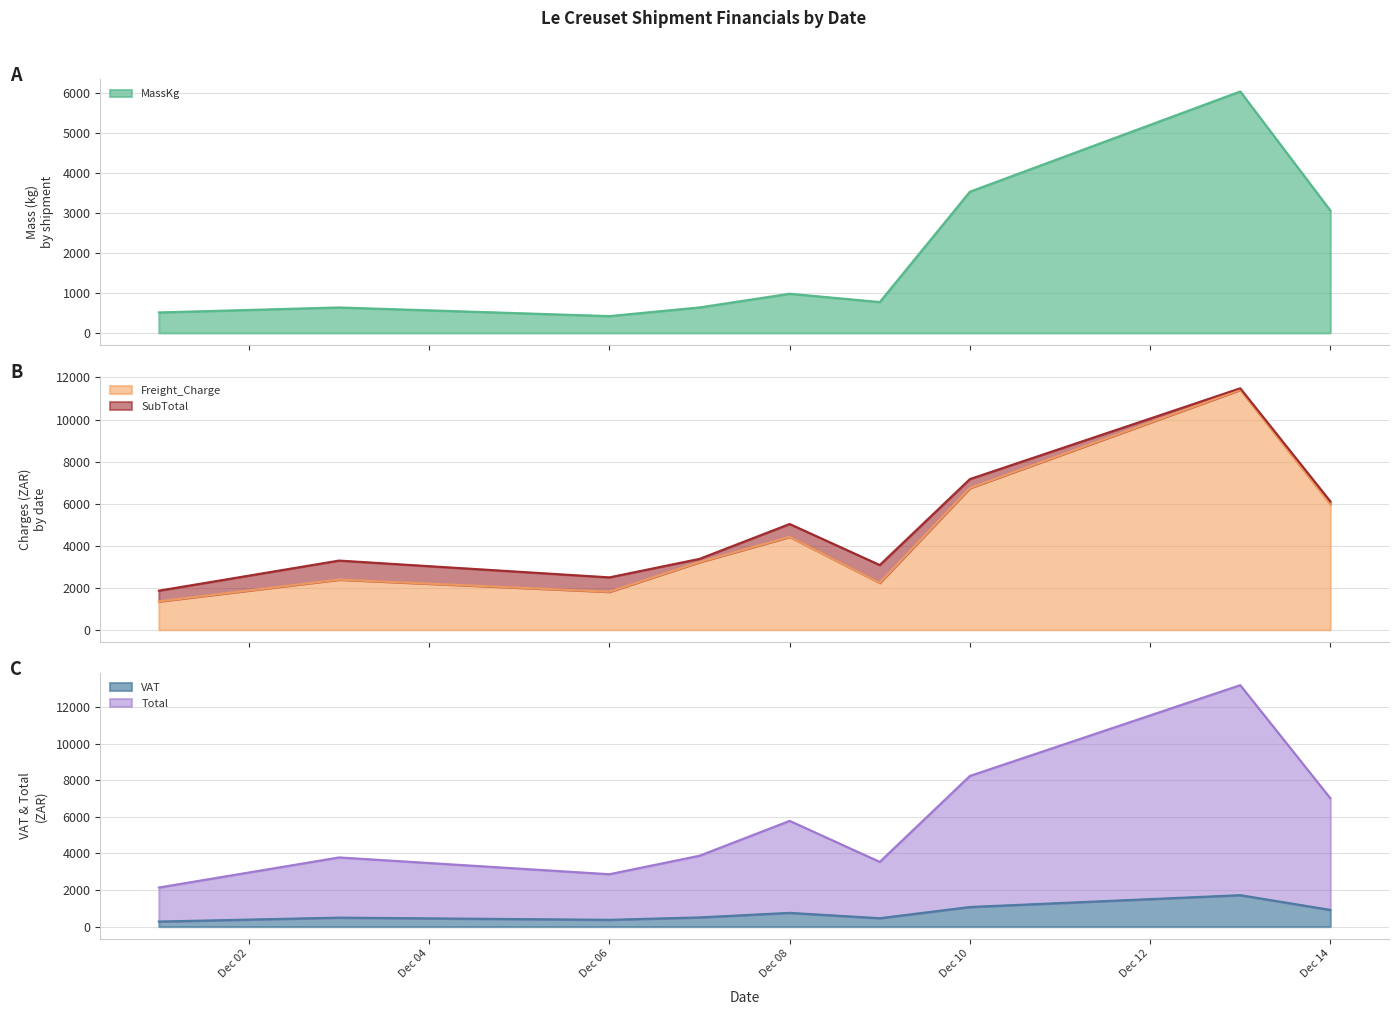

Which series has the largest range (max minus min)?

Total